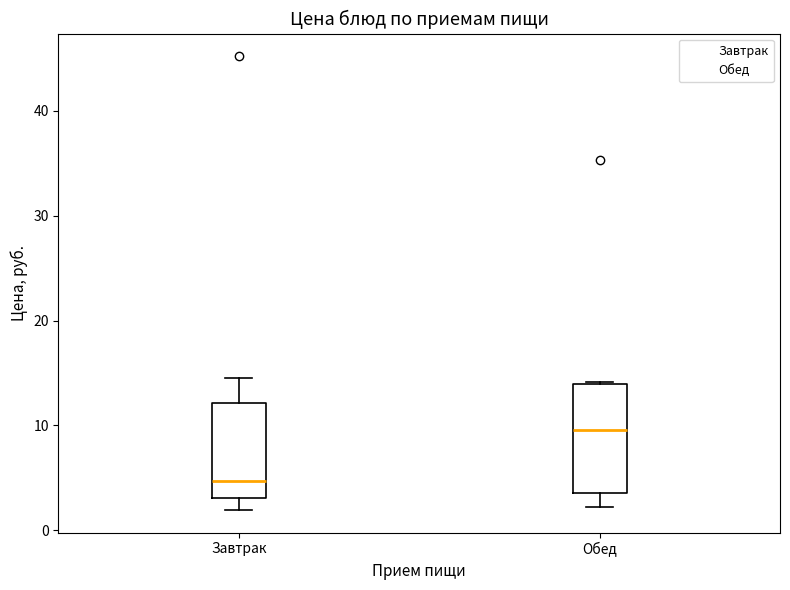

Where is the lower edge of the box for Завтрак on the y-axis? The values are not printed on the chart, so give them approximately, as read against the axis.

3